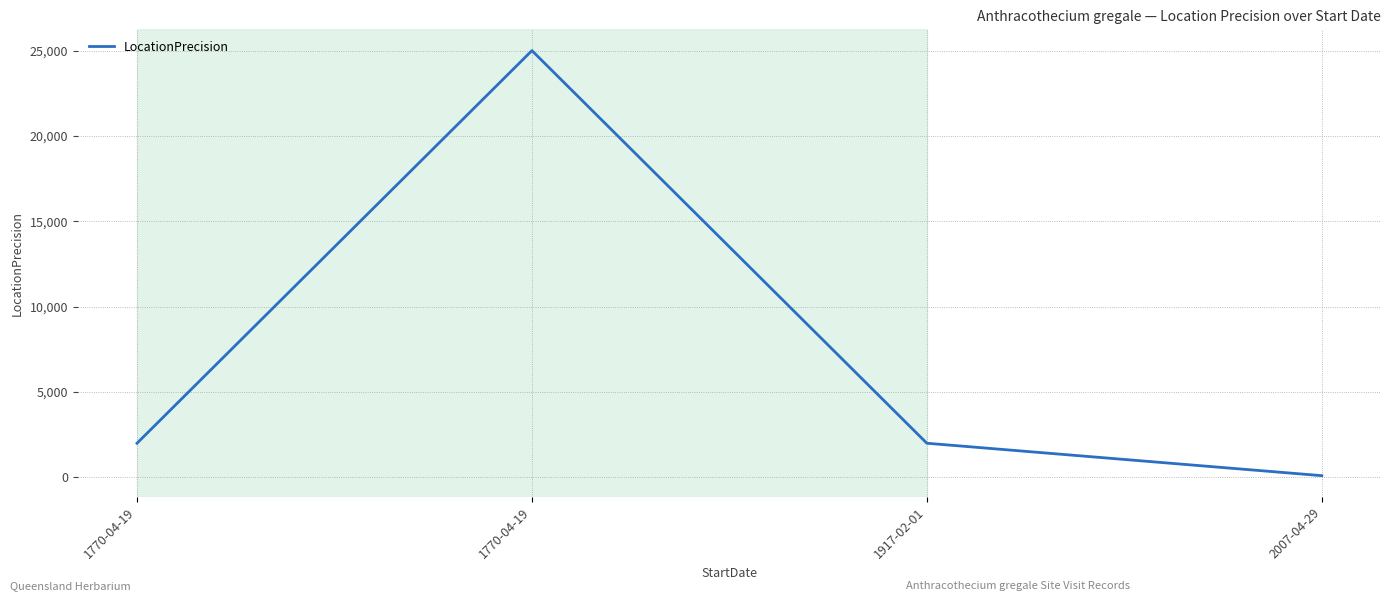

Reading left to right, transcribe all the data shown in this chart.

2000	25000	2000	100